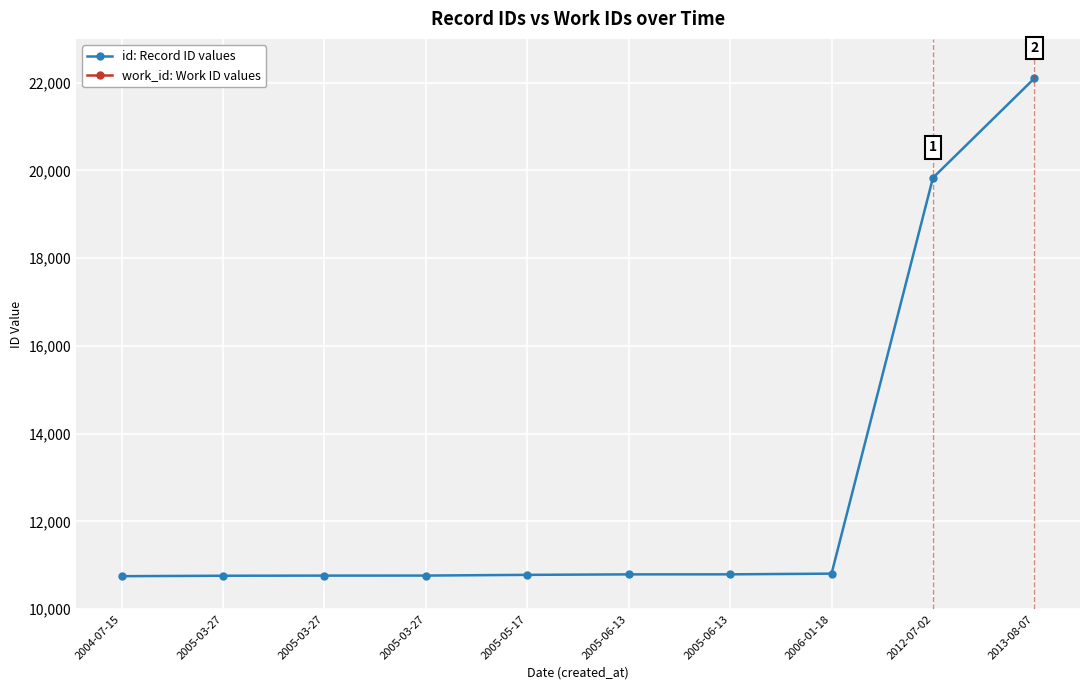

What is the average value of the work_id: Work ID values series?

4166